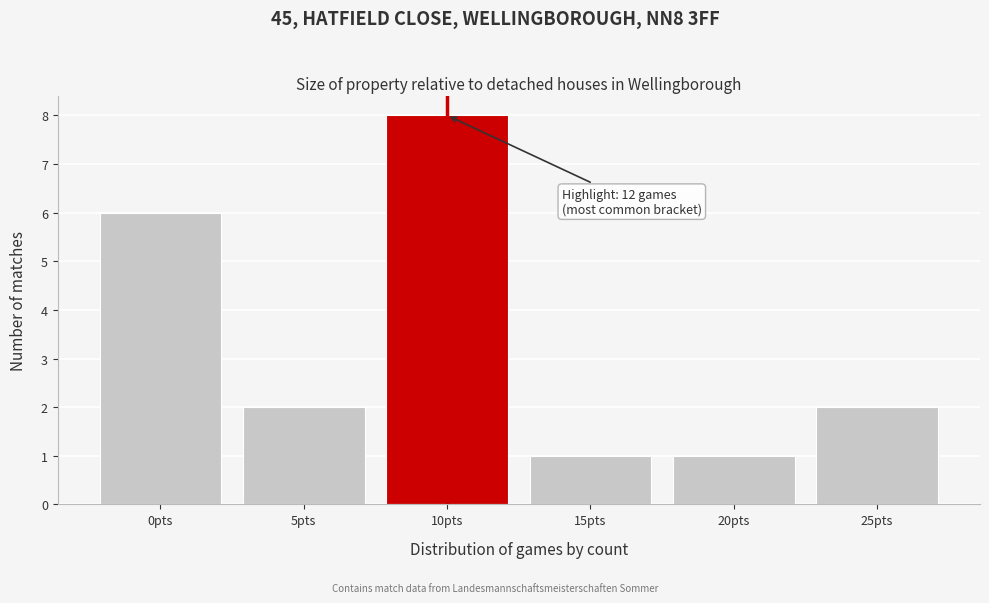

Reading left to right, what are all the values shown in this chart?

6	2	8	1	1	2